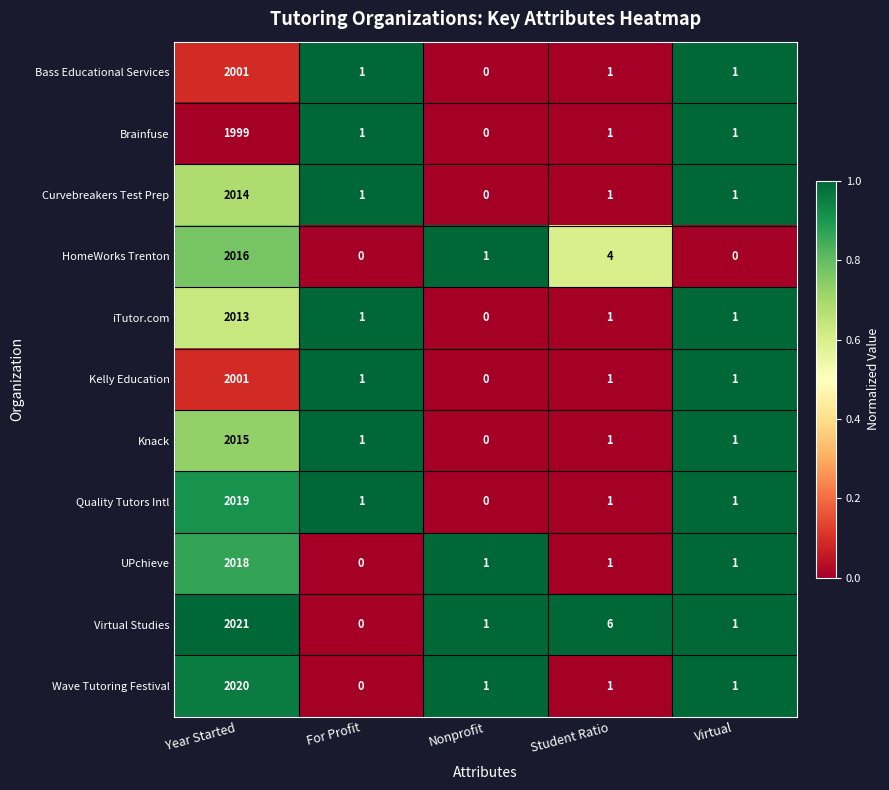

What is the spread (max minus min) of values at Student Ratio?

5